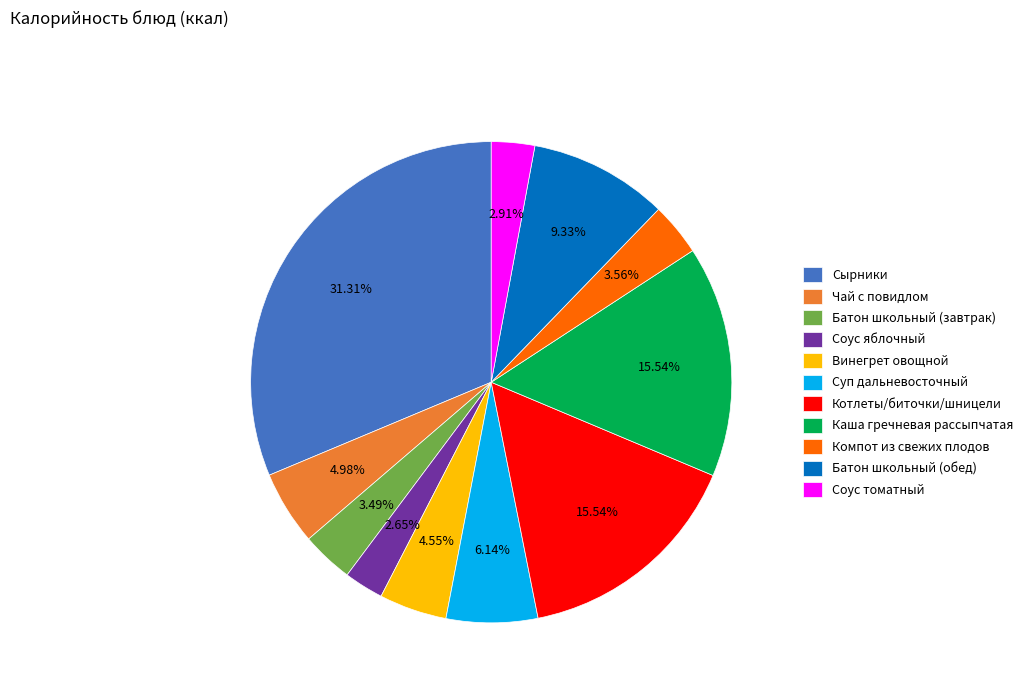

True or false: Чай с повидлом accounts for 5% of the total.

True